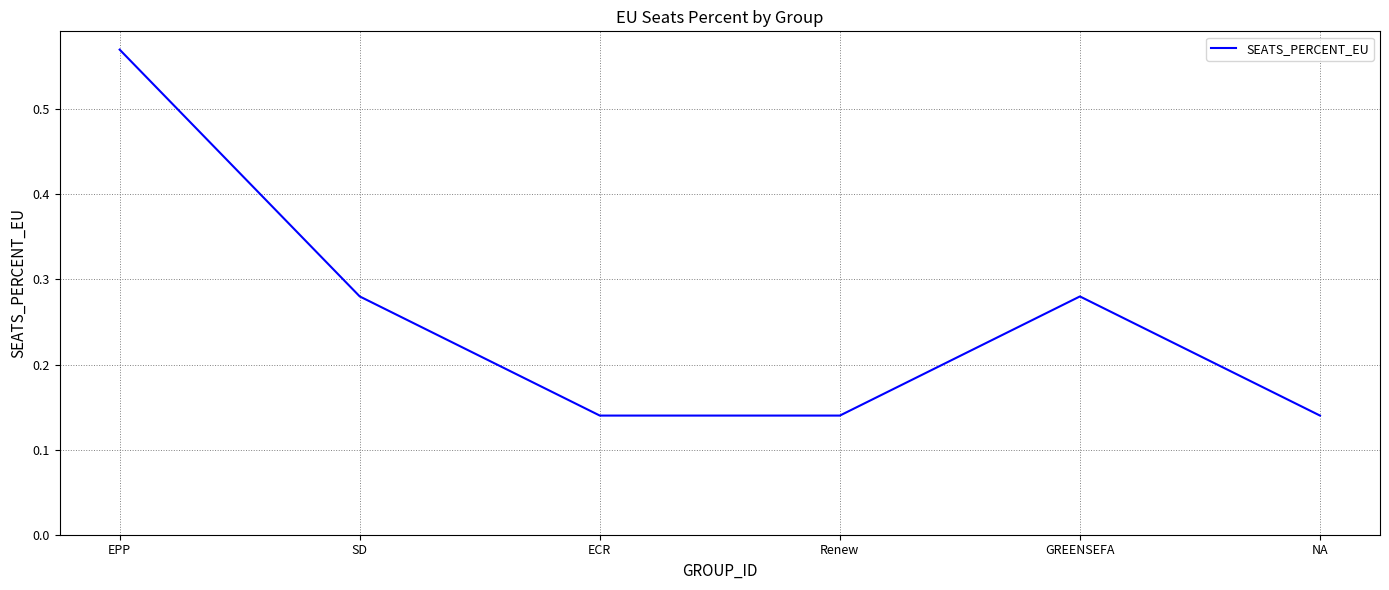

At which category does the chart reach its peak across all series?

EPP